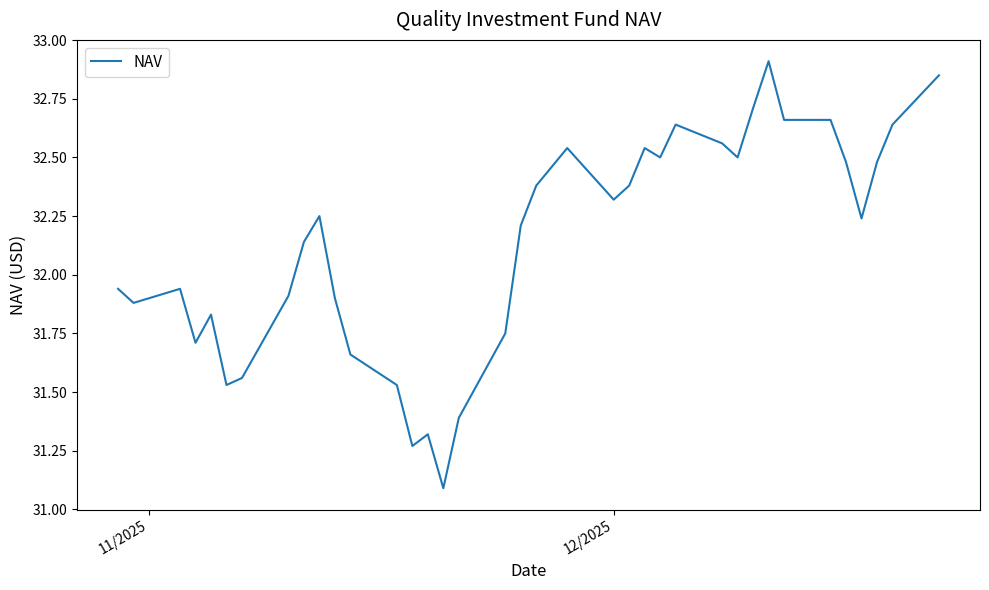

How many series are shown in this chart?

1